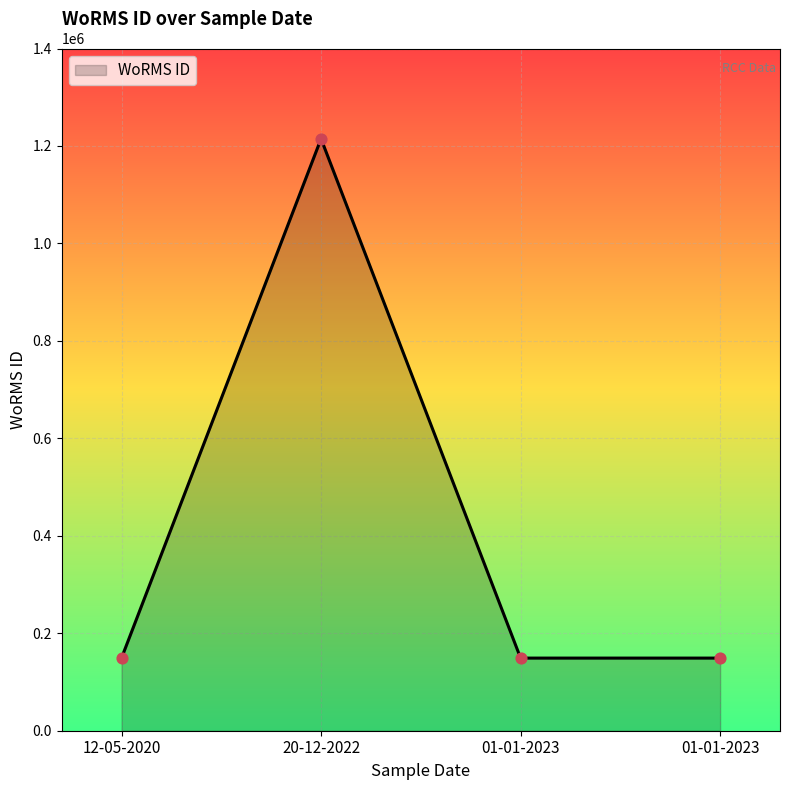

Between 12-05-2020 and 01-01-2023, which is larger?

12-05-2020